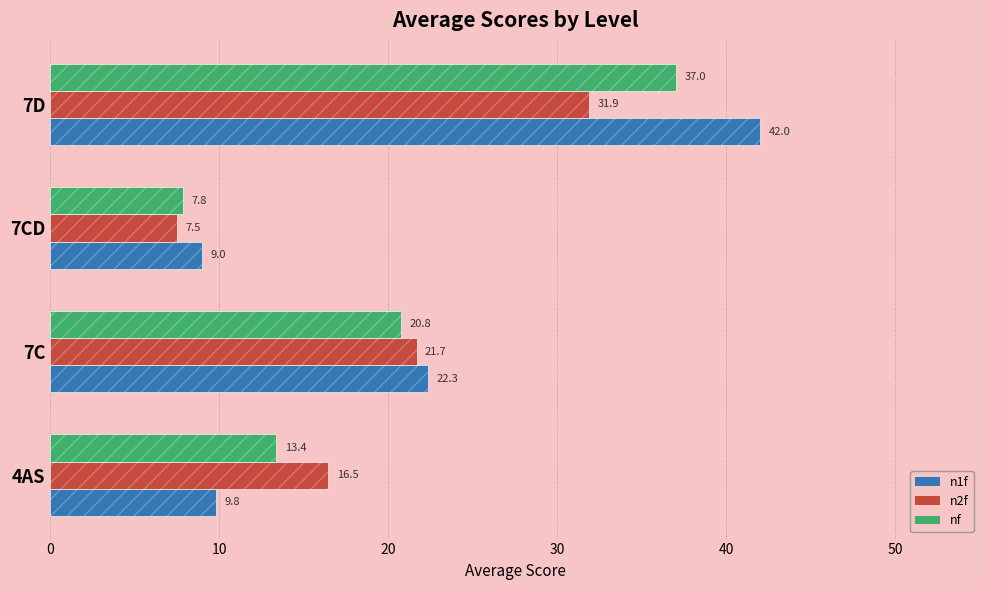

What are all the series names shown in the legend?

n1f, n2f, nf